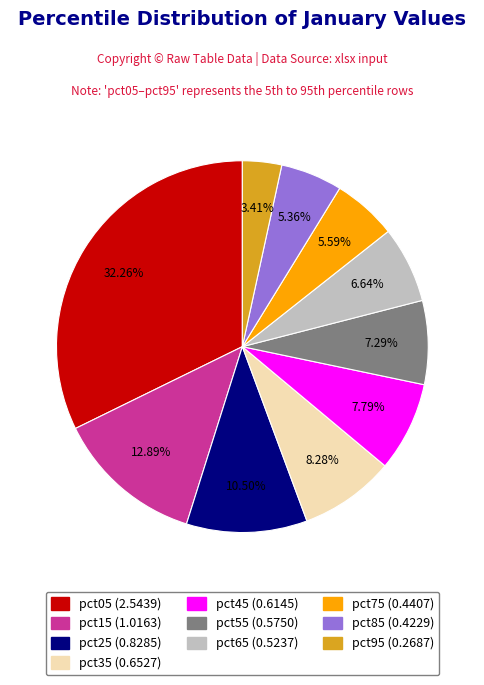

Which slice is the largest?

pct05